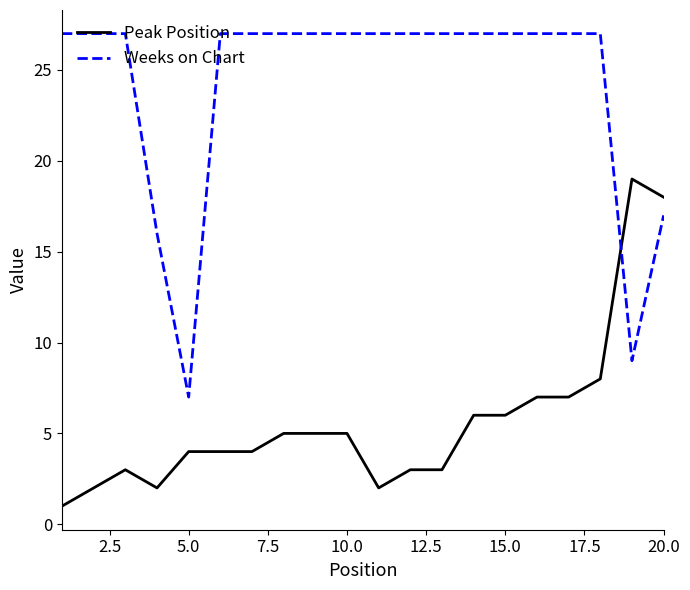

What is the maximum value for Weeks on Chart?

27